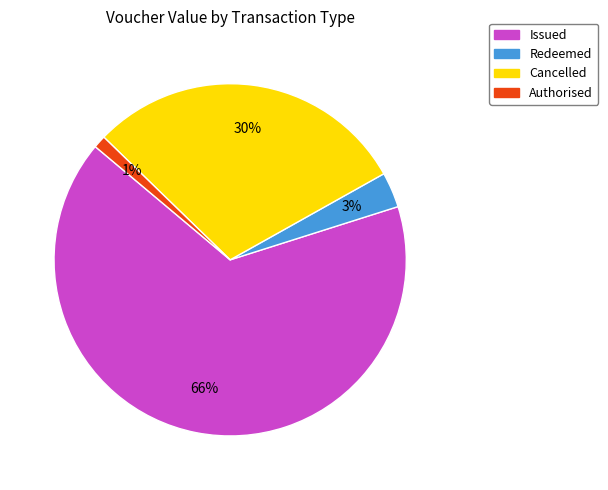

Is there a majority slice in this chart?

Yes